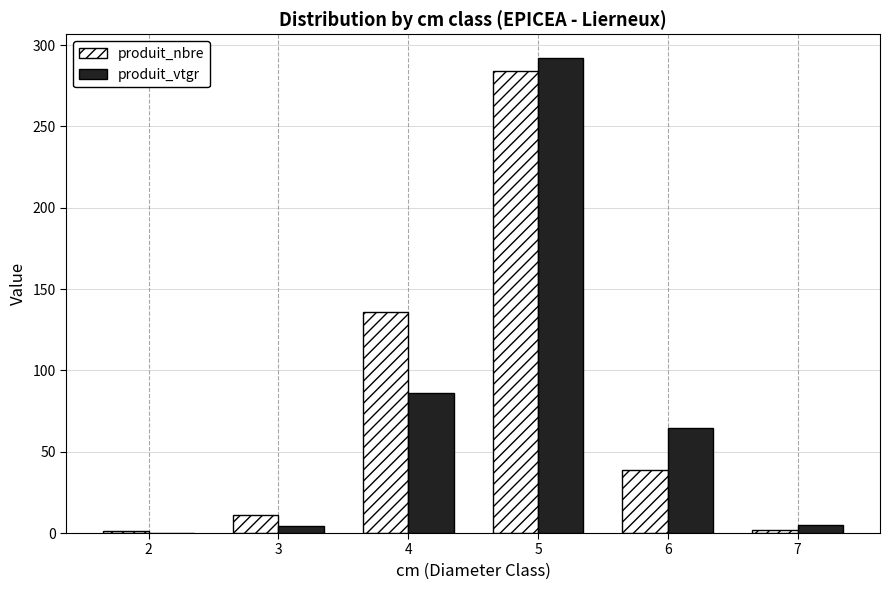

What is the maximum value for produit_vtgr?

292.1